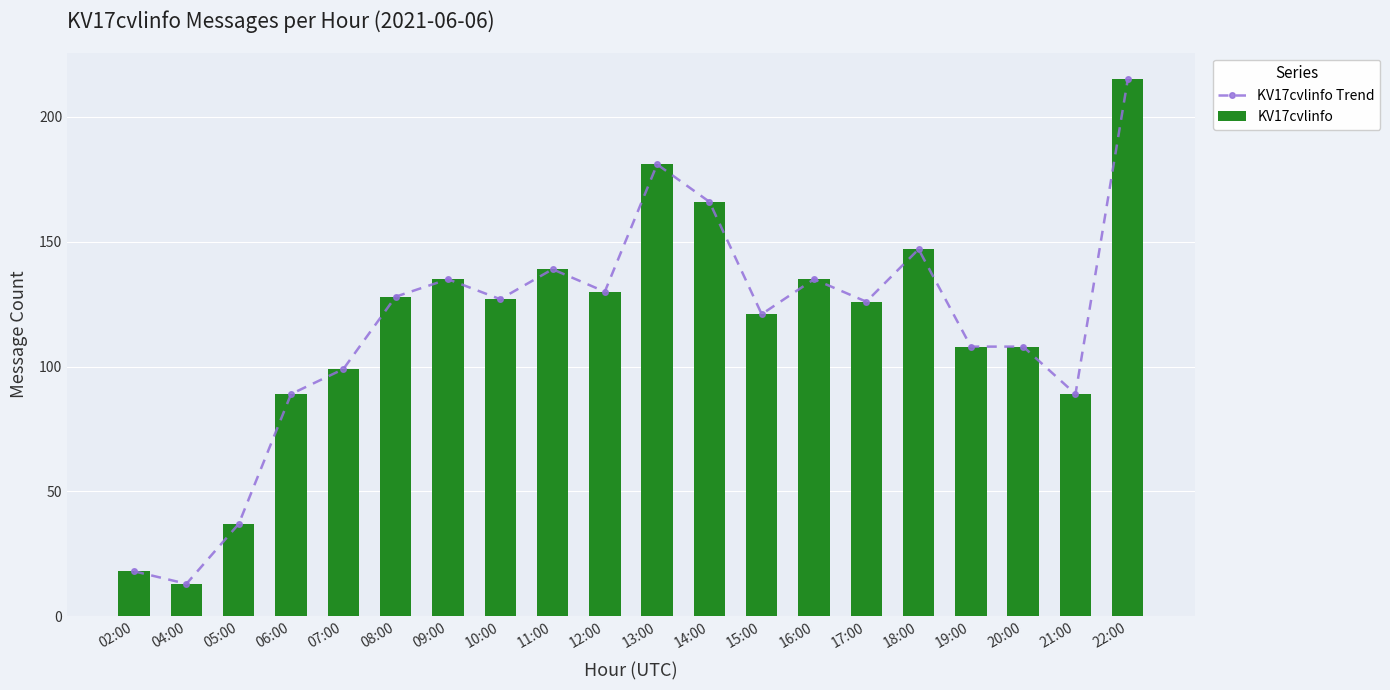

What is the difference between the maximum and minimum values in the KV17cvlinfo Trend series?

202